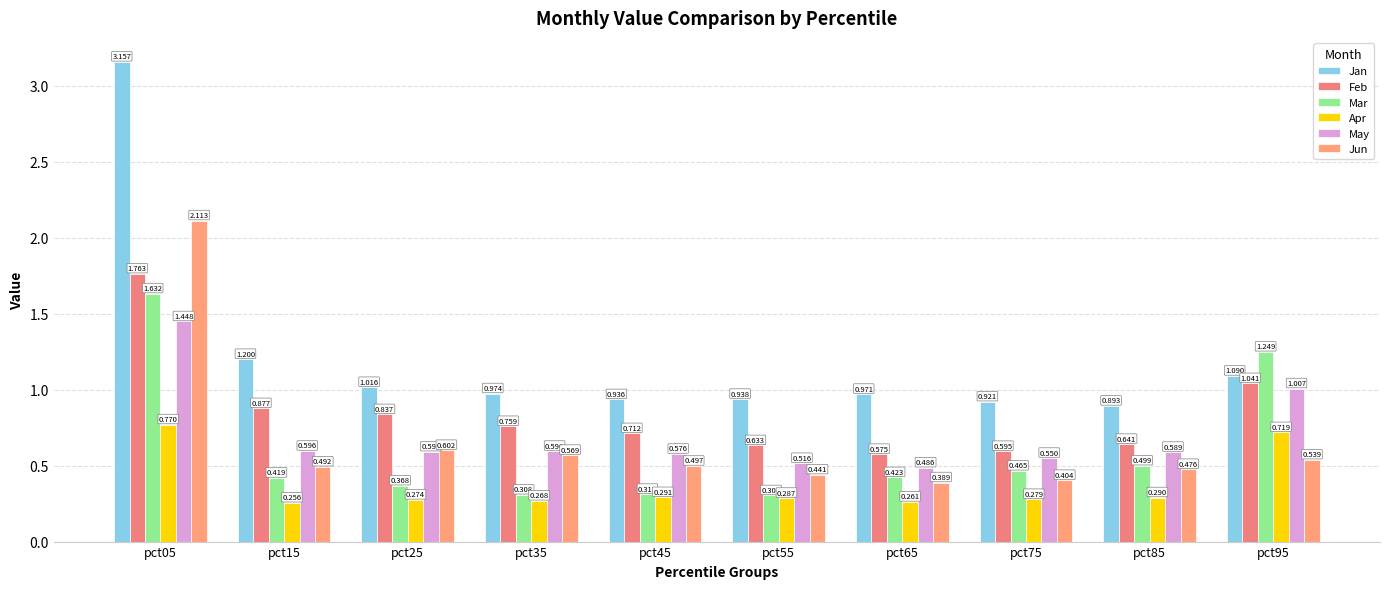

The Apr series shows 0.3 at pct15. True or false?

True